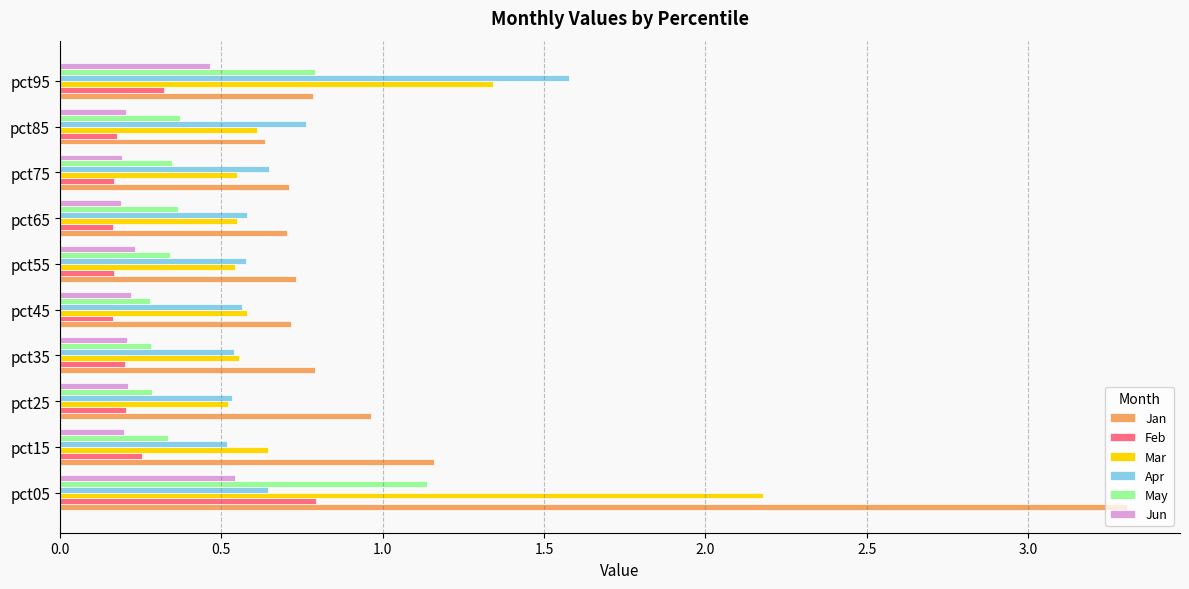

The Feb series shows 0.2 at pct35. True or false?

True